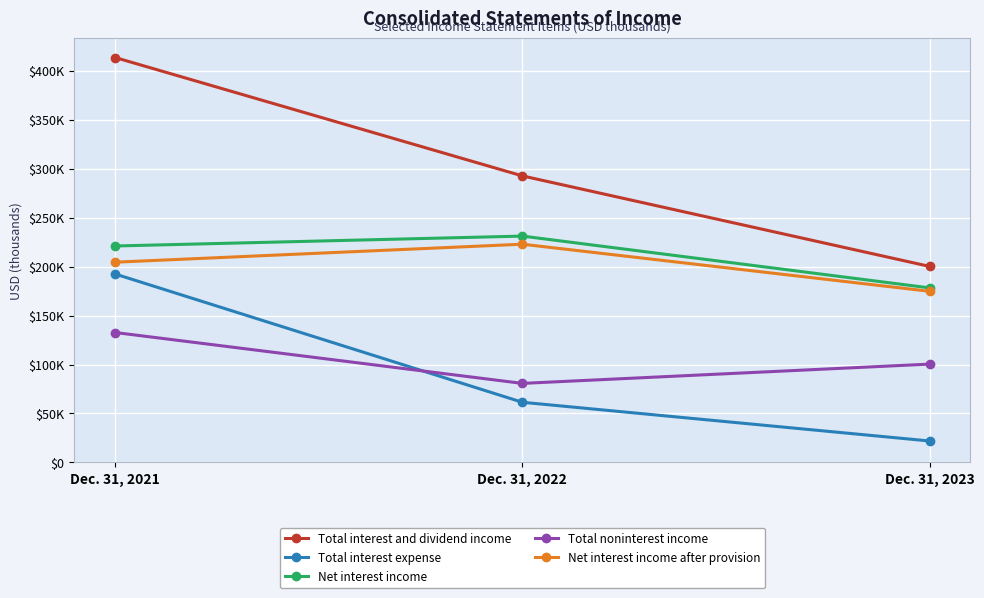

The Net interest income after provision series shows 204467 at Dec. 31, 2021. True or false?

True